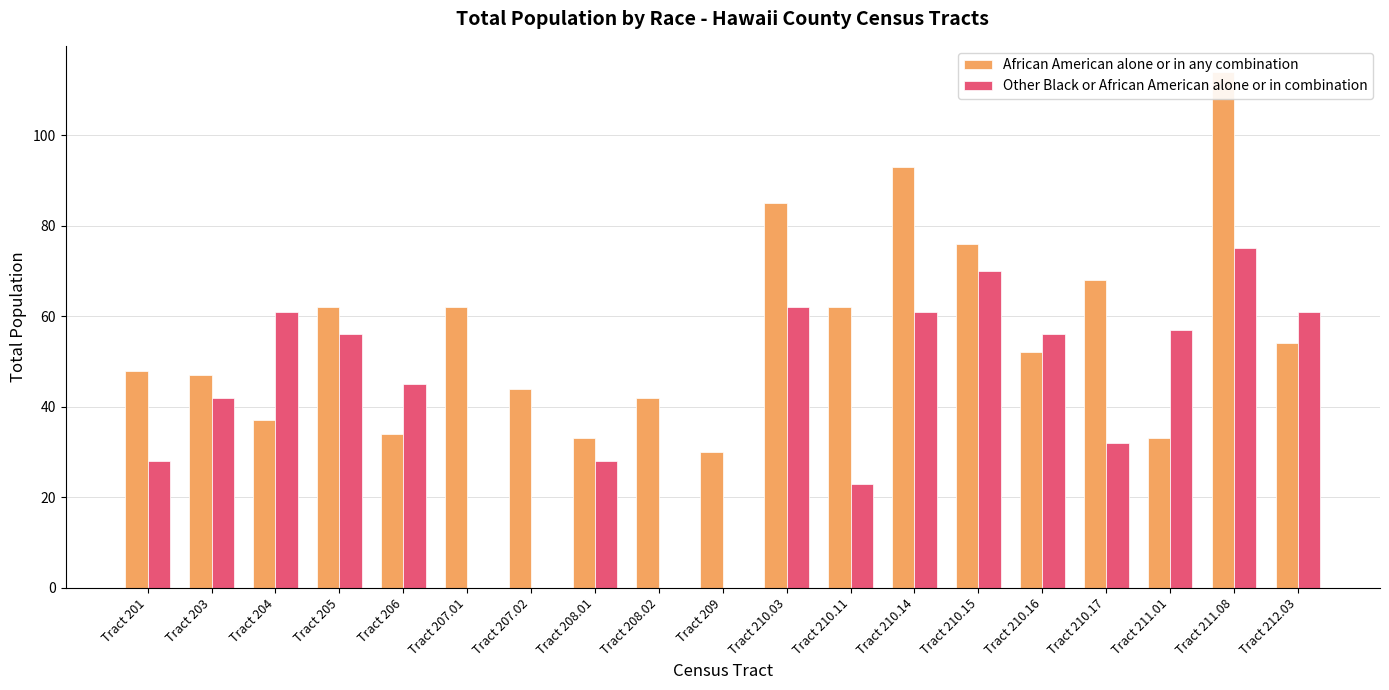

What is the value of the African American alone or in any combination bar at the 8th from the left?

33